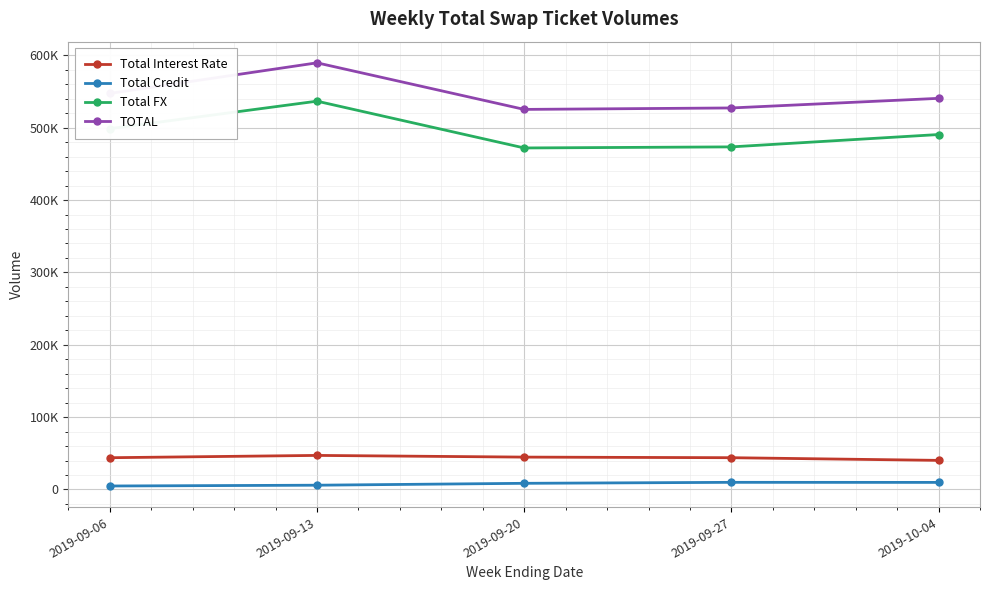

At 2019-09-13, list the series in order from largest to smallest.

TOTAL, Total FX, Total Interest Rate, Total Credit